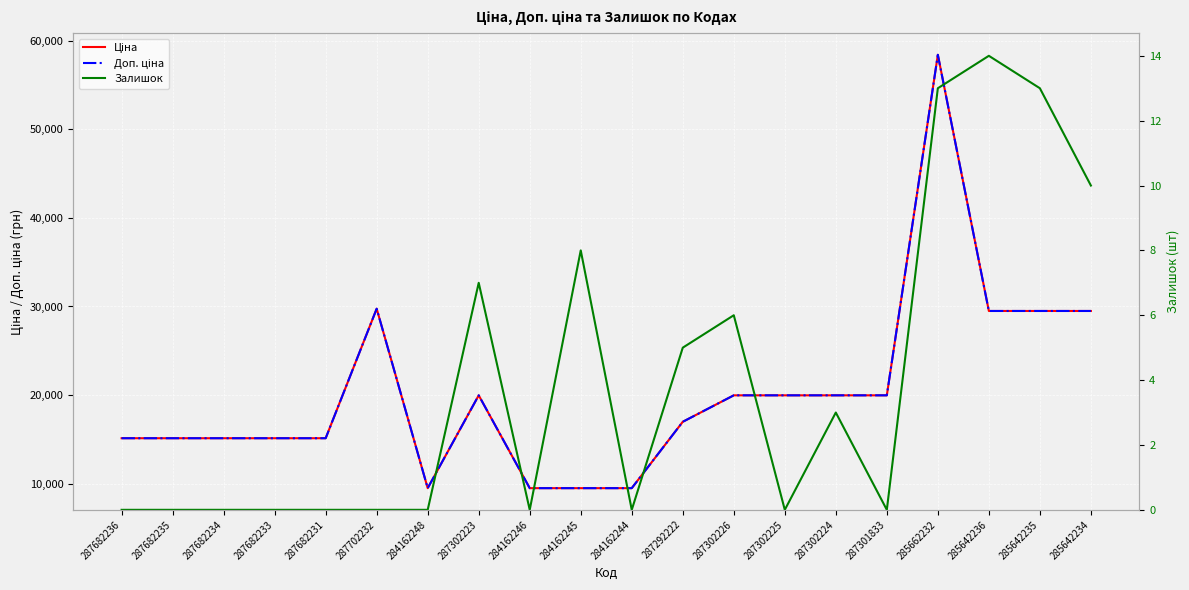

Rank the series at 287301833 from highest to lowest value.

Ціна, Доп. ціна, Залишок